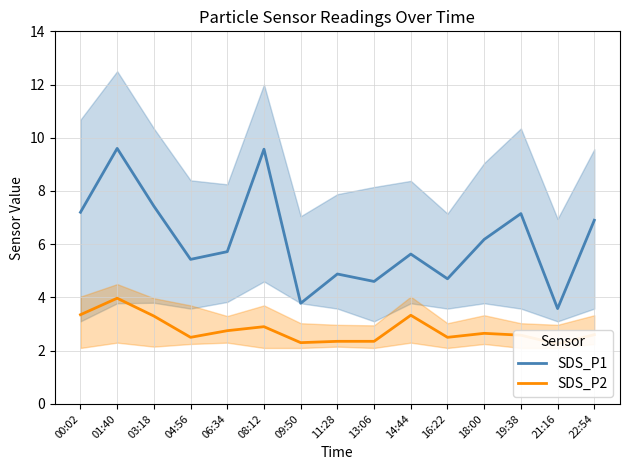

What is the value of the SDS_P1 point at the 4th from the left?

5.4